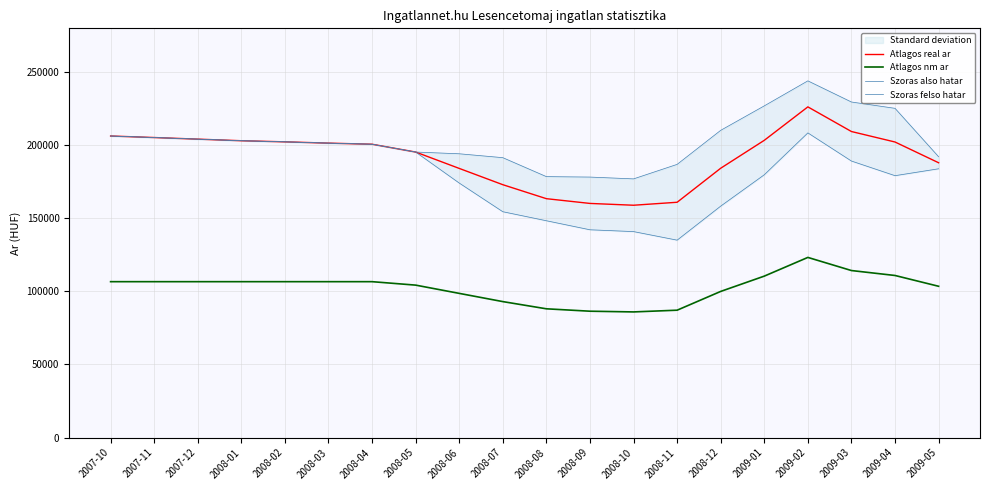

How many data points does each series have?

20